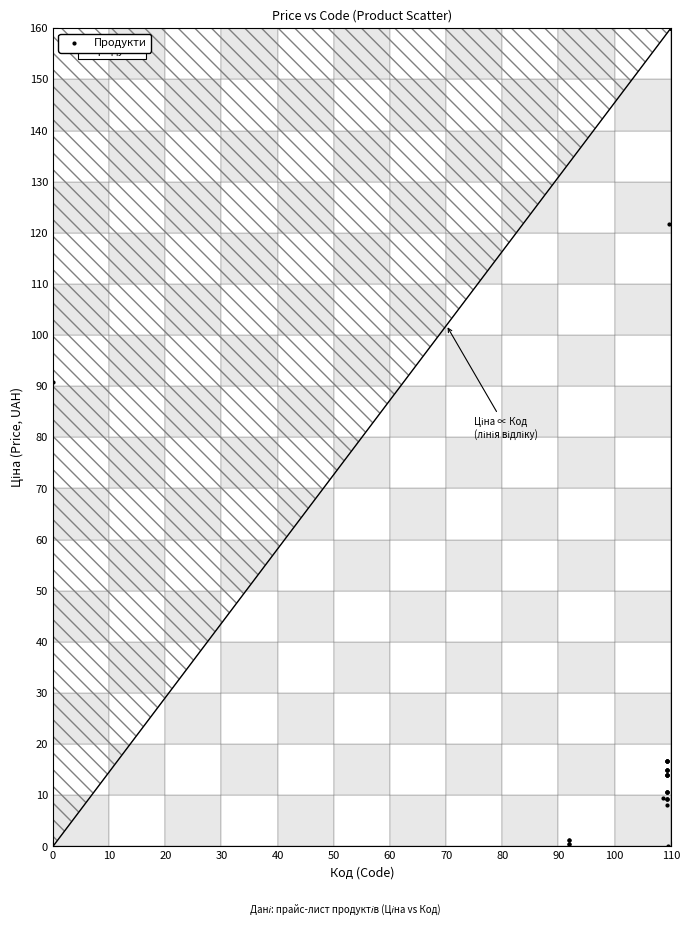

What Y value in the scatter plot is closest to 80?

90.8